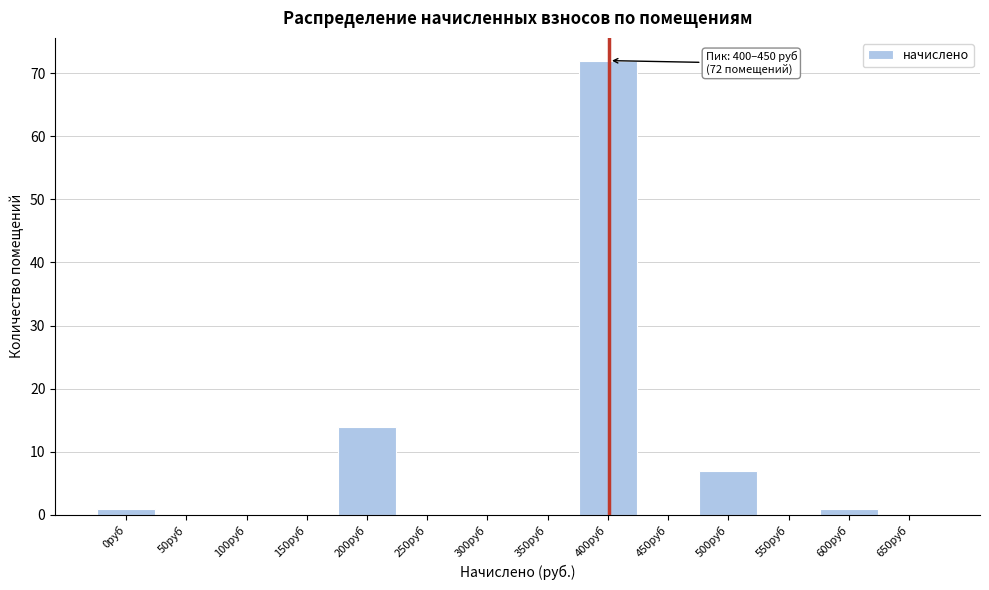

Reading left to right, extract all data points from this chart.

0руб=1	50руб=0	100руб=0	150руб=0	200руб=14	250руб=0	300руб=0	350руб=0	400руб=72	450руб=0	500руб=7	550руб=0	600руб=1	650руб=0